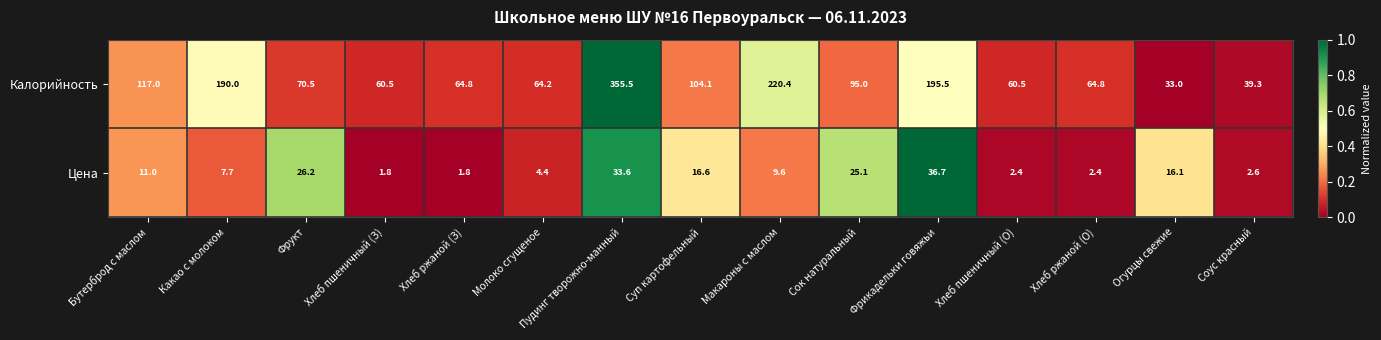

How many distinct data groups are displayed?

2